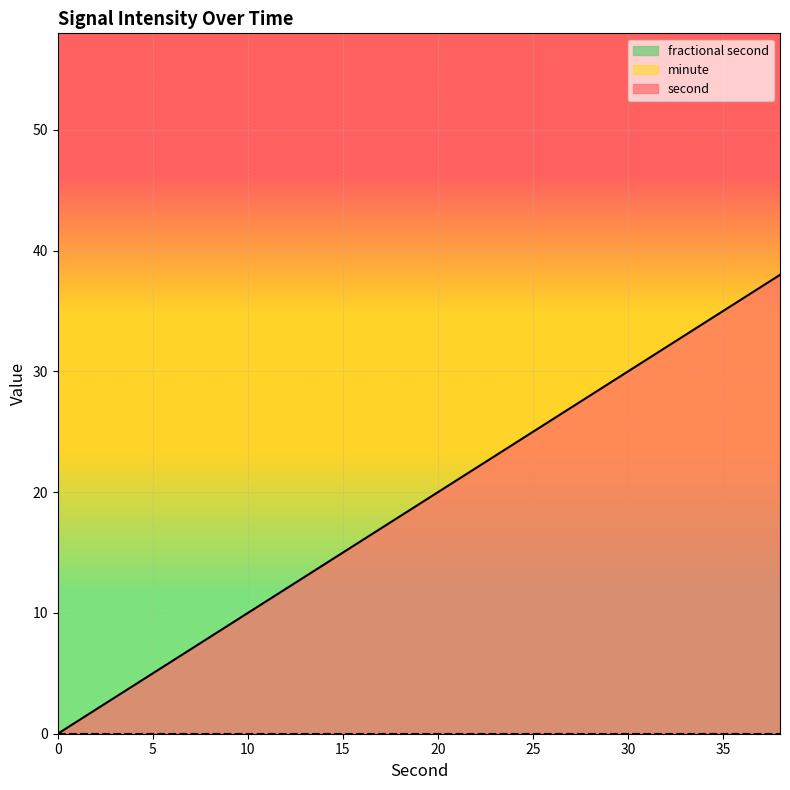

At how many categories does at least one series exceed 14?

12